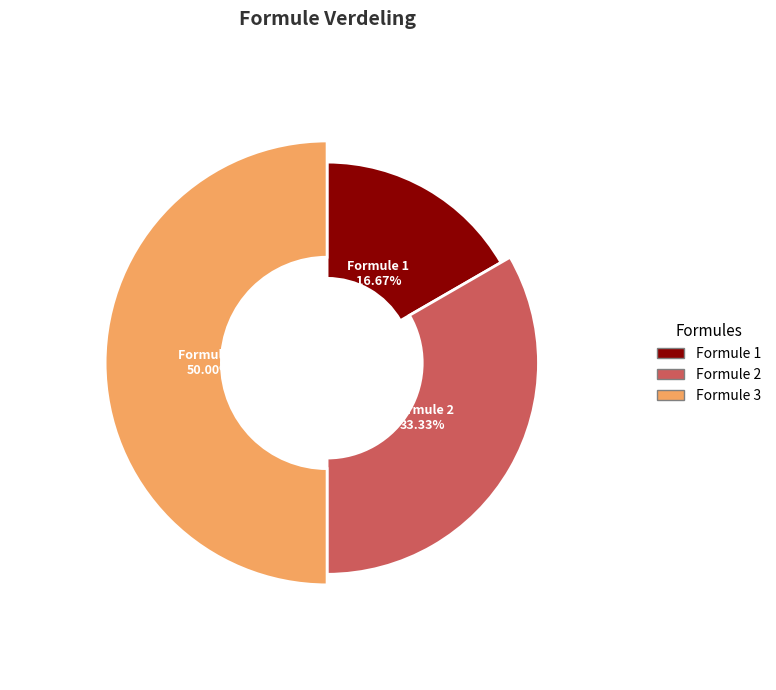

Is there a majority slice in this chart?

No